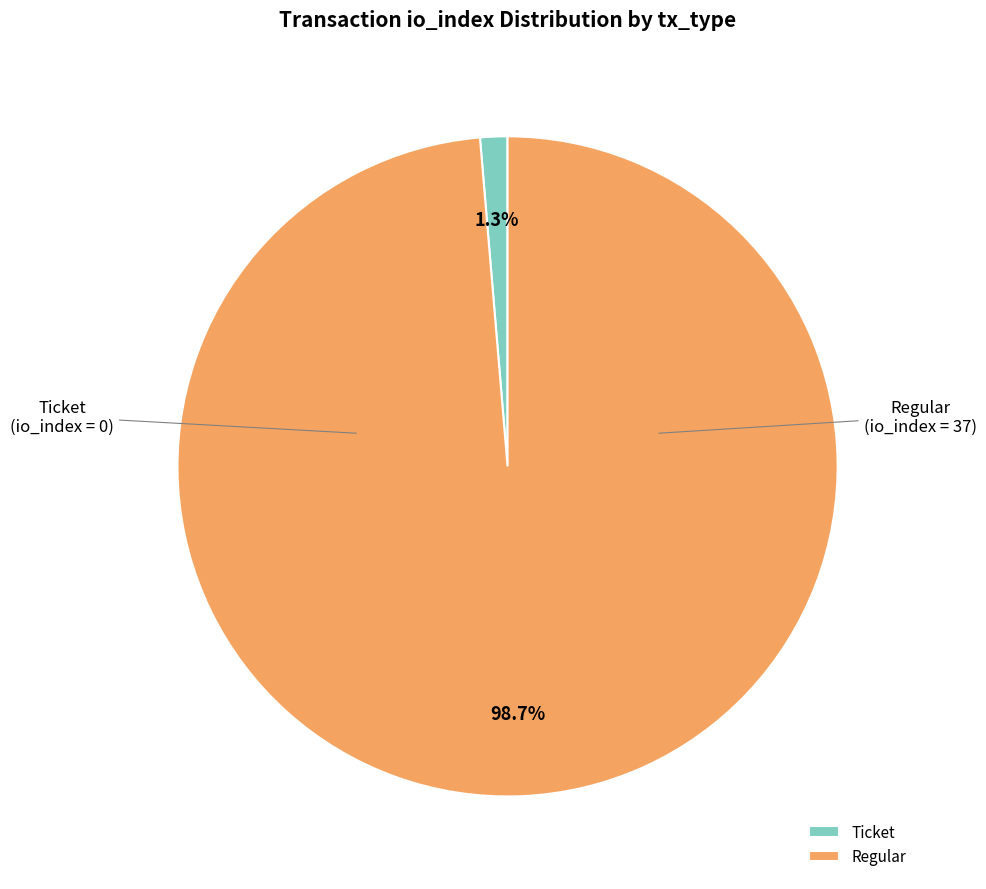

Is there a majority slice in this chart?

Yes